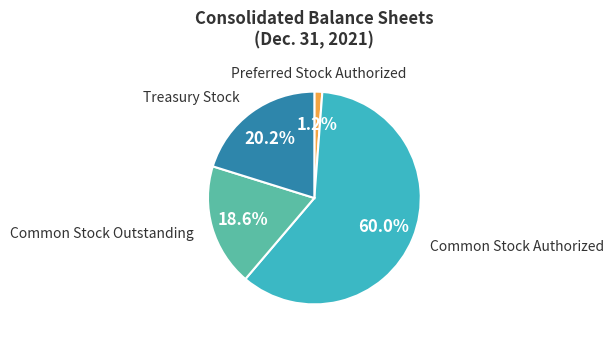

Is it true that Common Stock Authorized is 60% of the pie?

True